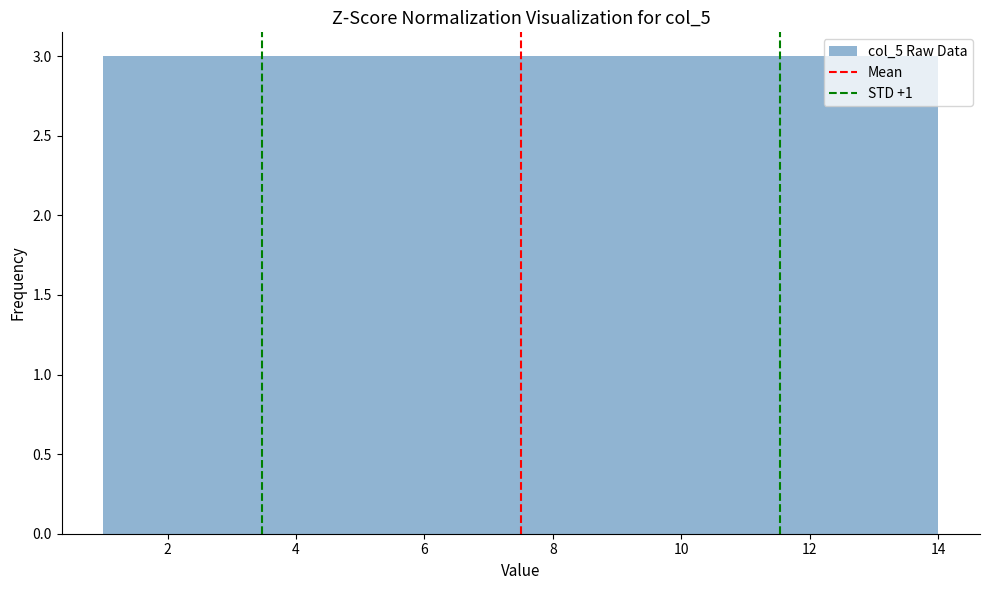

Reading left to right, list every bar in this chart as the range it spans on the x-axis followed by its height. Neither the bar edges nor the heights are printed on the chart, so give them approximately, as read against the axes.

1.0 to 2.0: 3
2.0 to 2.8: 3
2.8 to 3.8: 3
3.8 to 4.8: 3
4.8 to 5.6: 3
5.6 to 6.6: 3
6.6 to 7.6: 3
7.6 to 8.4: 3
8.4 to 9.4: 3
9.4 to 10.2: 3
10.2 to 11.2: 3
11.2 to 12.2: 3
12.2 to 13.0: 3
13.0 to 14.0: 3